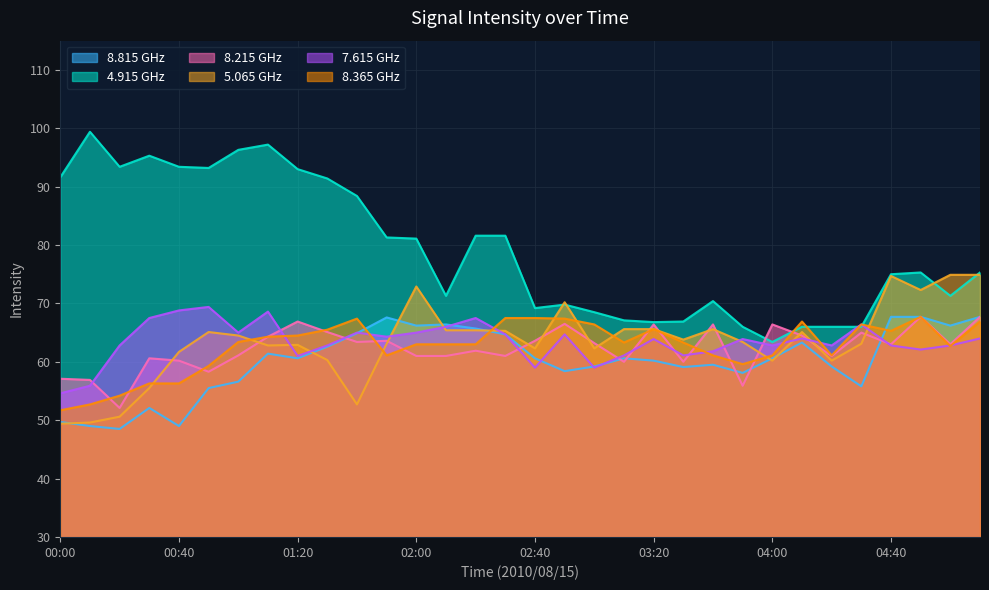

How many interior local peaks does the   4.915 series have?

6